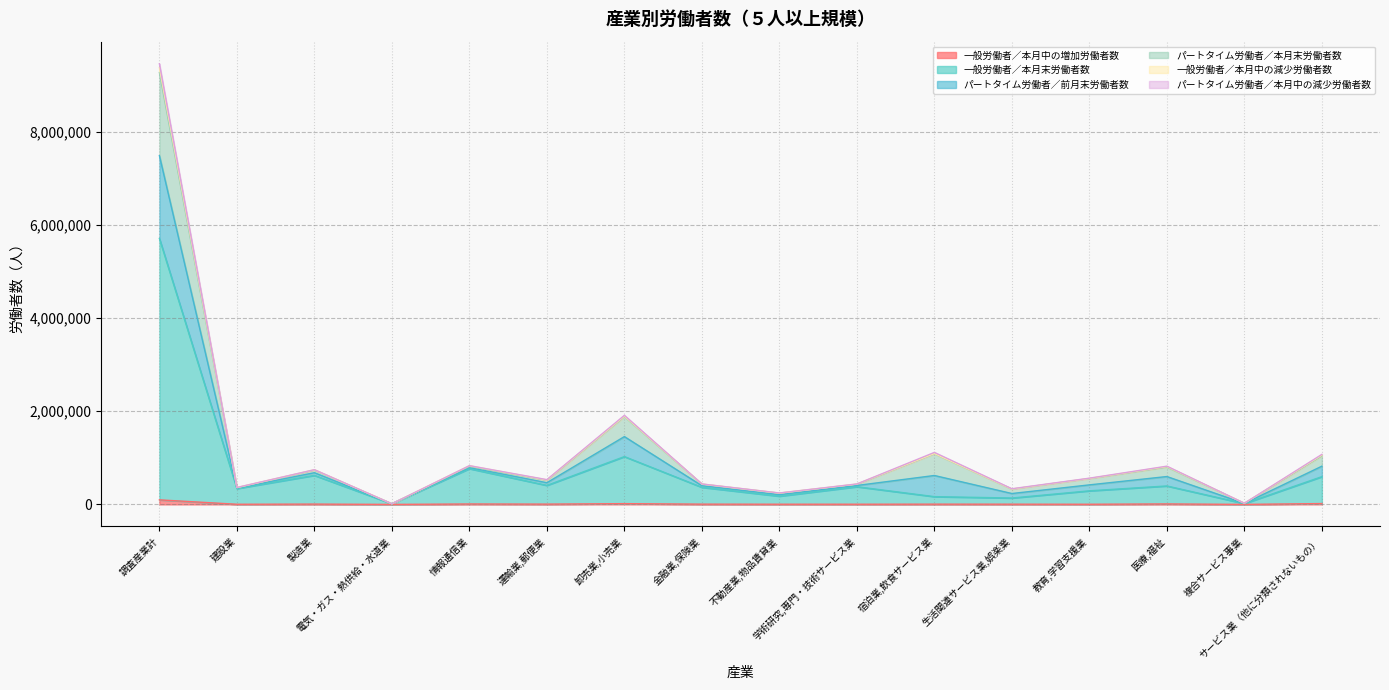

True or false: パートタイム労働者／前月末労働者数 and 一般労働者／本月中の減少労働者数 intersect in this chart.

False